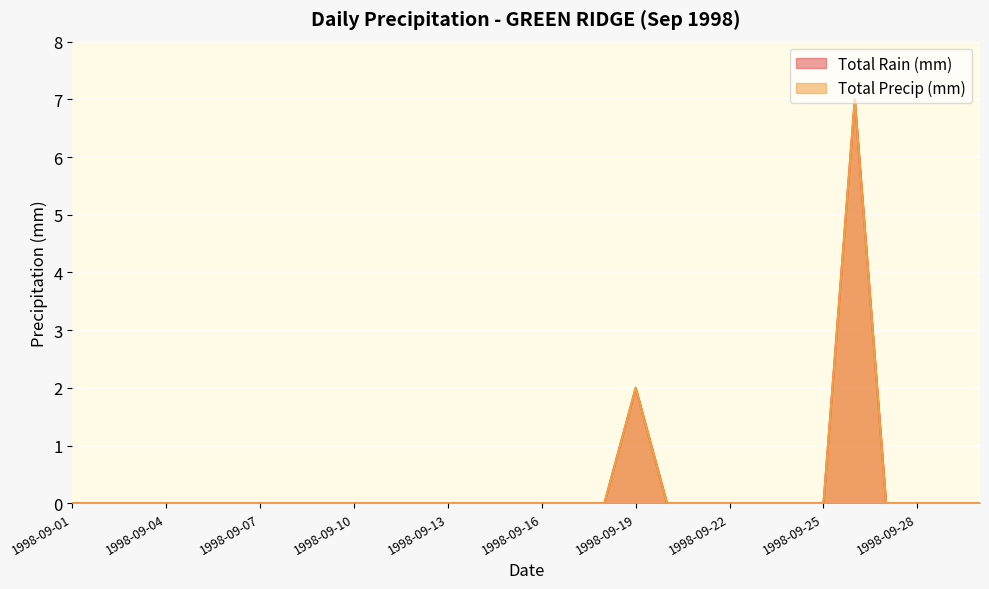

What is the highest value of the Total Precip (mm) series?

7